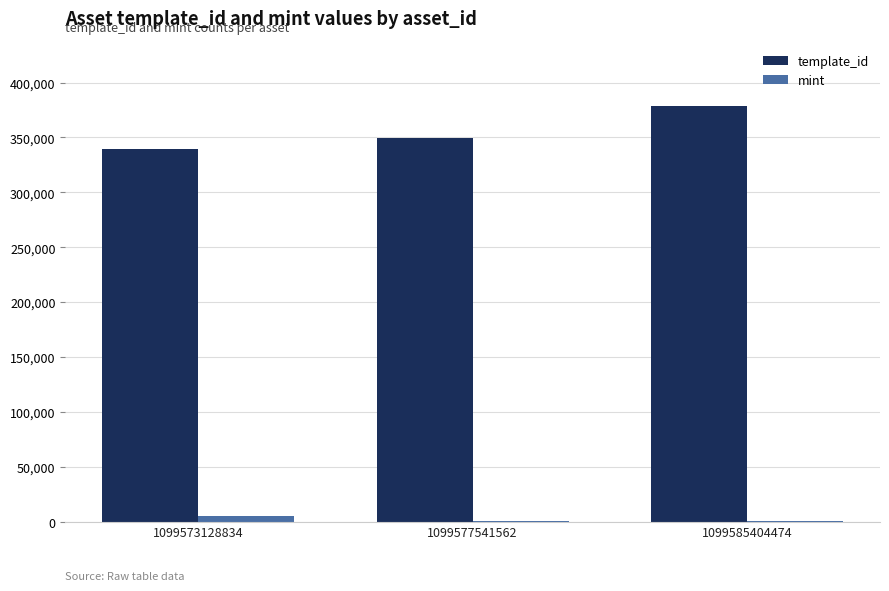

What is the sum of all mint values?

6028